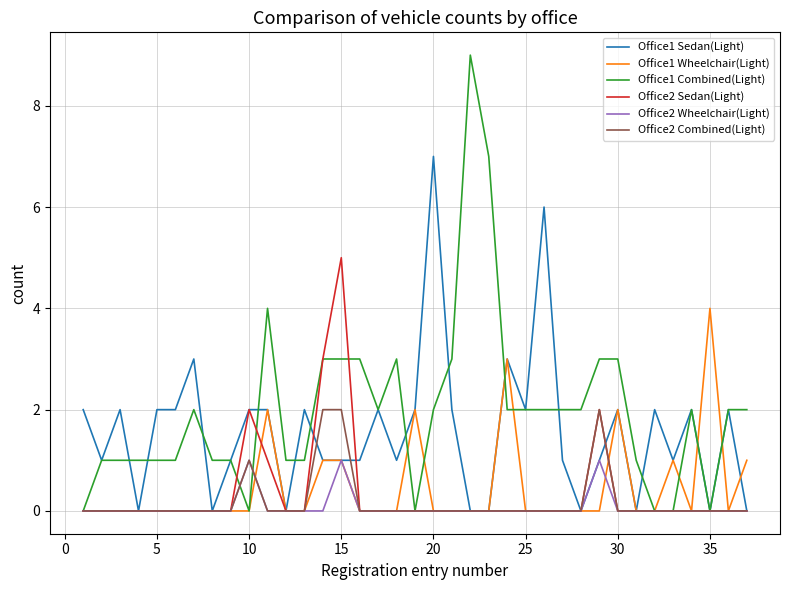

What are all the series names shown in the legend?

Office1 Sedan(Light), Office1 Wheelchair(Light), Office1 Combined(Light), Office2 Sedan(Light), Office2 Wheelchair(Light), Office2 Combined(Light)